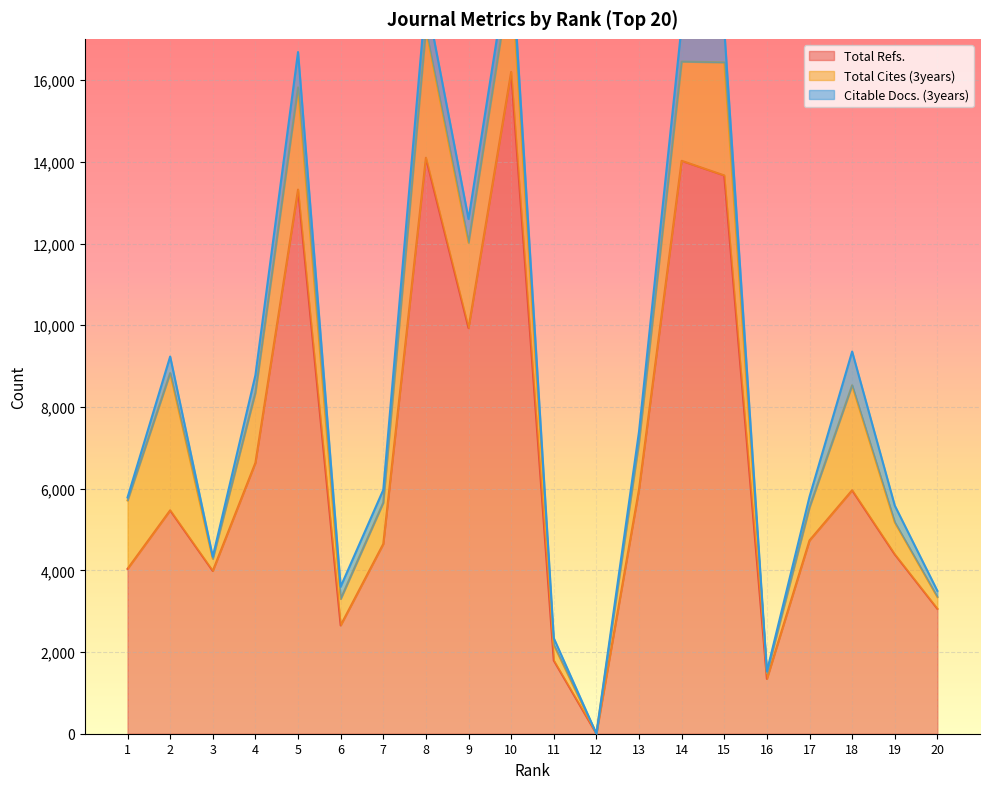

List the series in order of their peak value, highest first.

Total Refs., Total Cites (3years), Citable Docs. (3years)